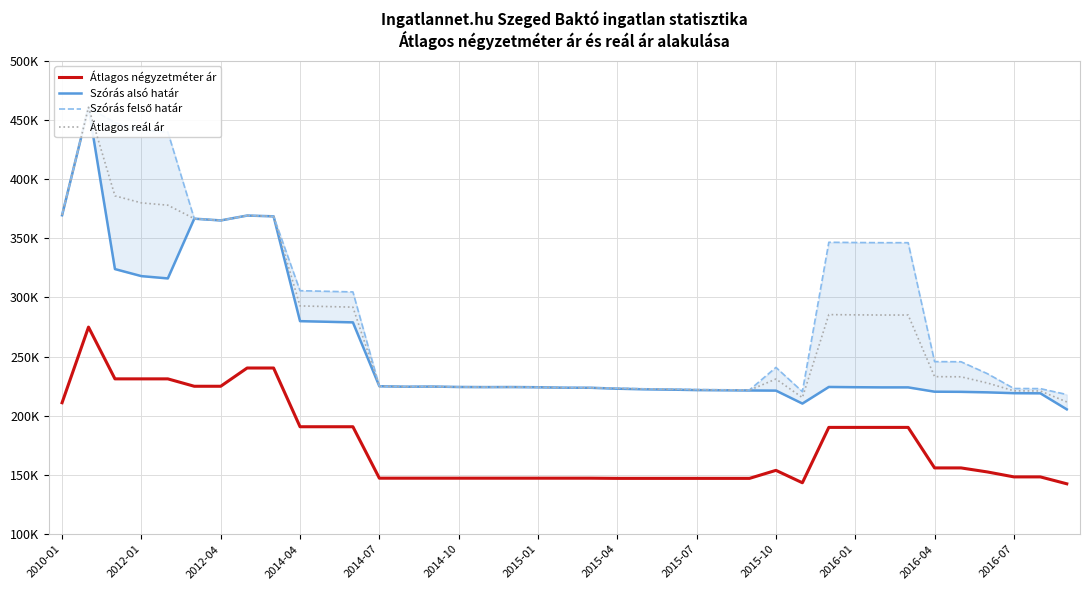

True or false: Átlagos négyzetméter ár and Szórás felső határ cross at least once.

False